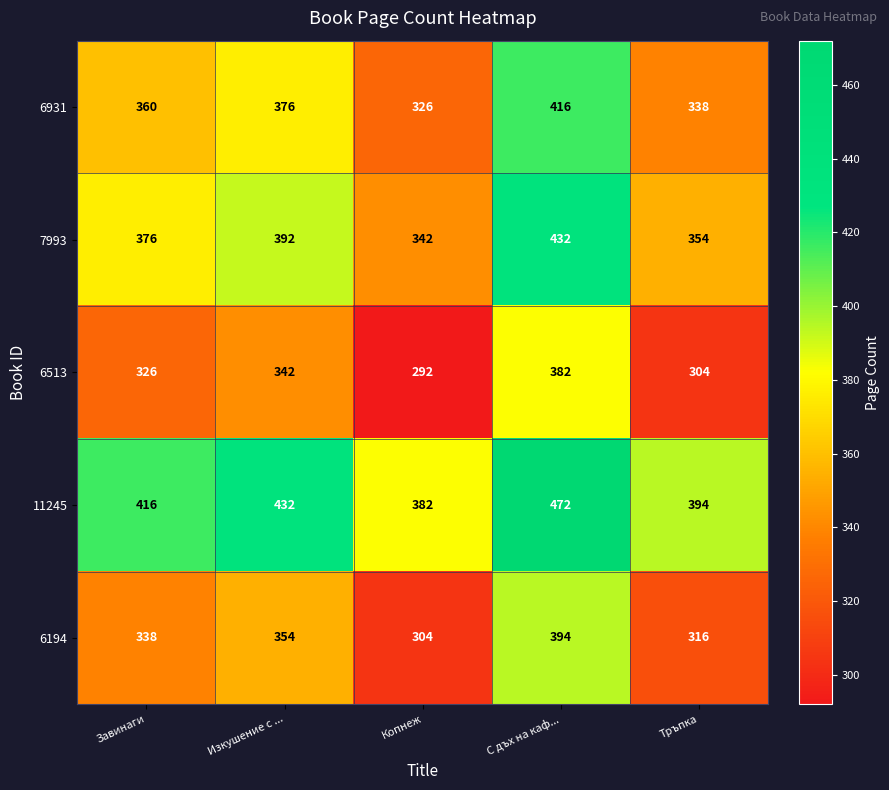

Count the number of categories in the chart.

5